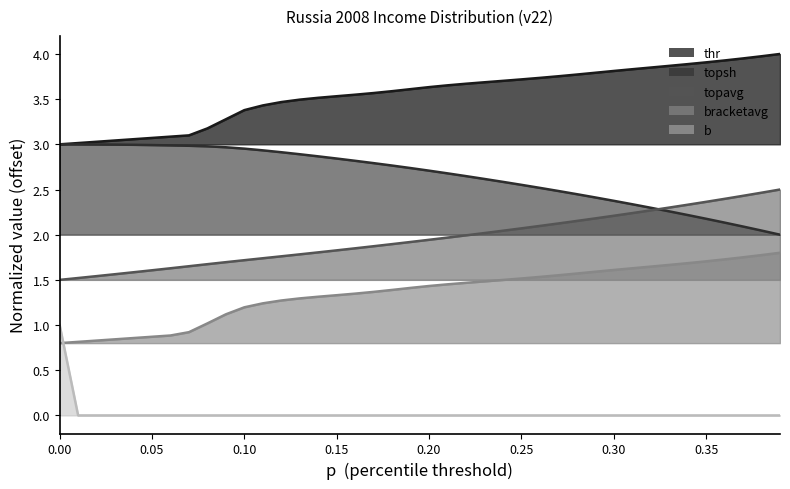

How many data points in bracketavg are above 1?

32